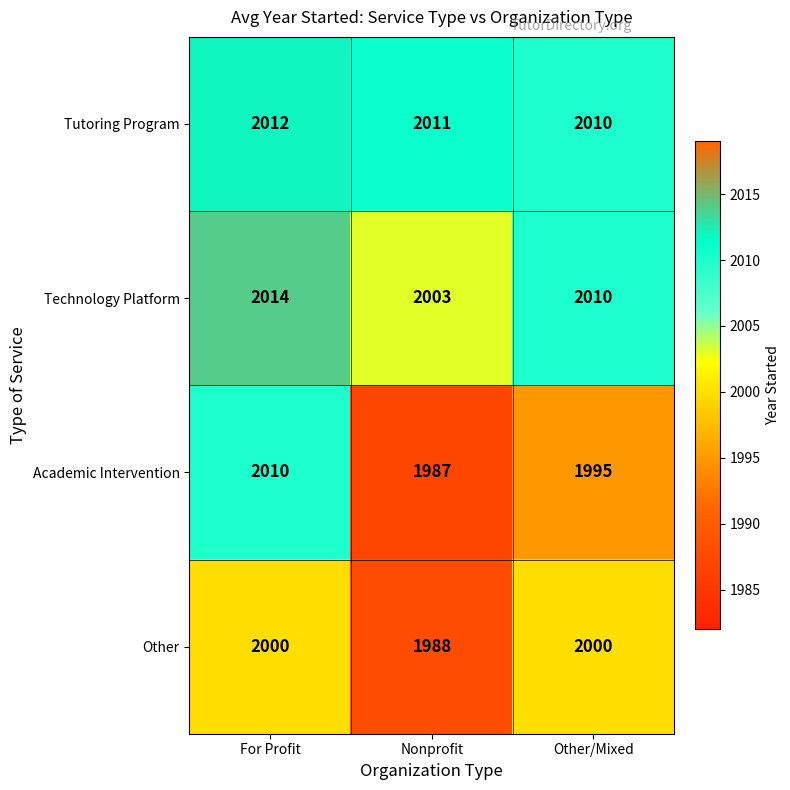

What value does the Tutoring Program series have at Other/Mixed?

2010